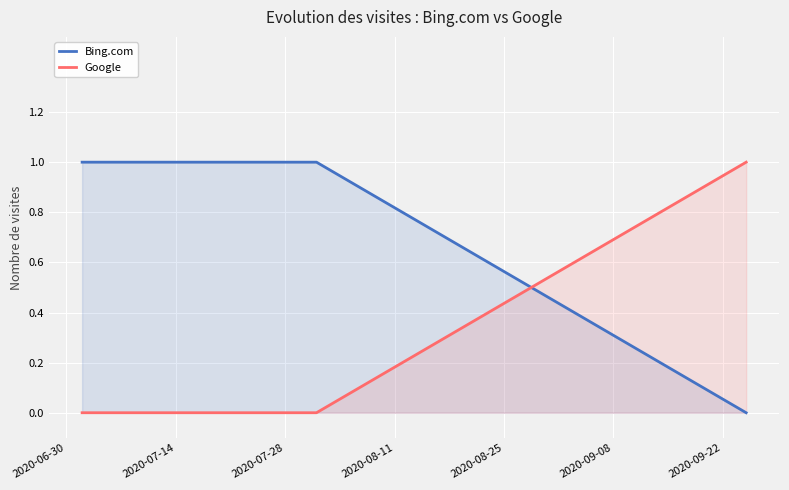

True or false: Google and Bing.com intersect in this chart.

True